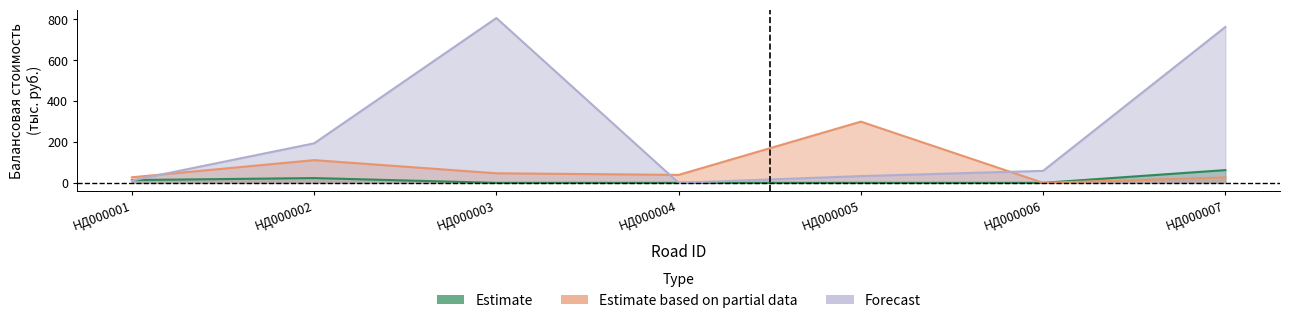

True or false: Estimate and Estimate based on partial data intersect in this chart.

False